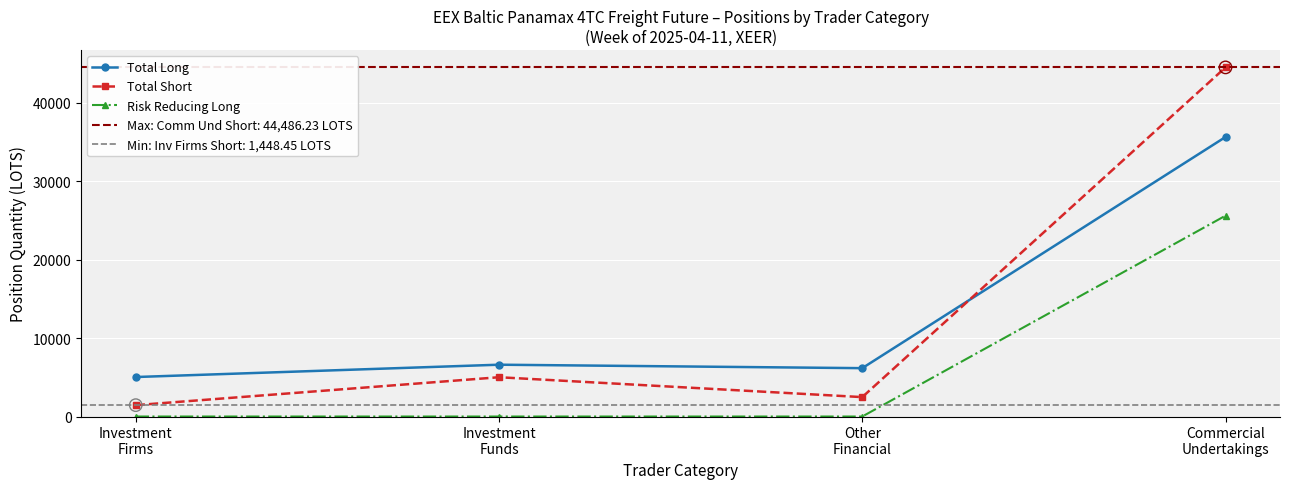

What are all the series names shown in the legend?

Total Long, Total Short, Risk Reducing Long